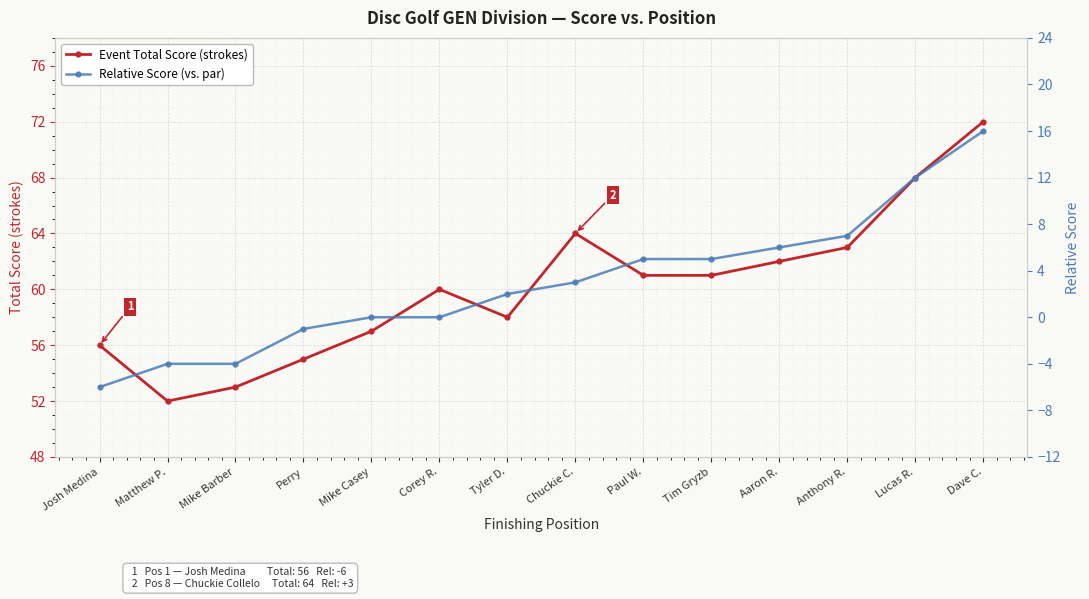

Which series has the largest total across all categories?

Event Total Score (strokes)